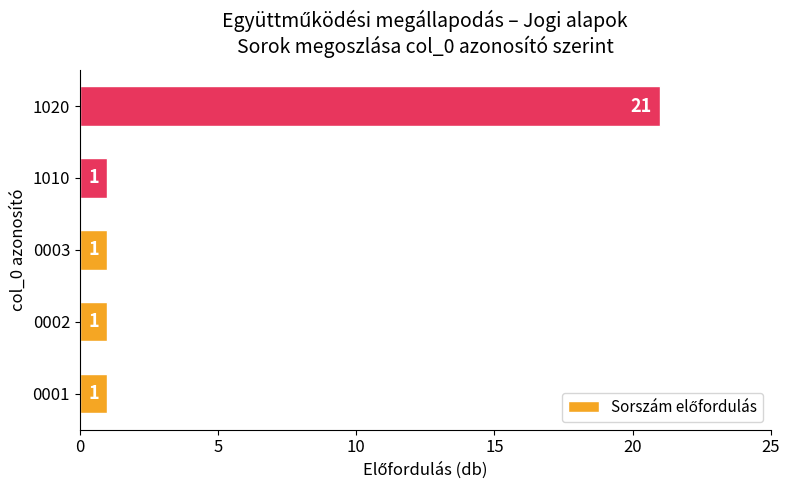

Is it true that the value at 1020 is 13?

False